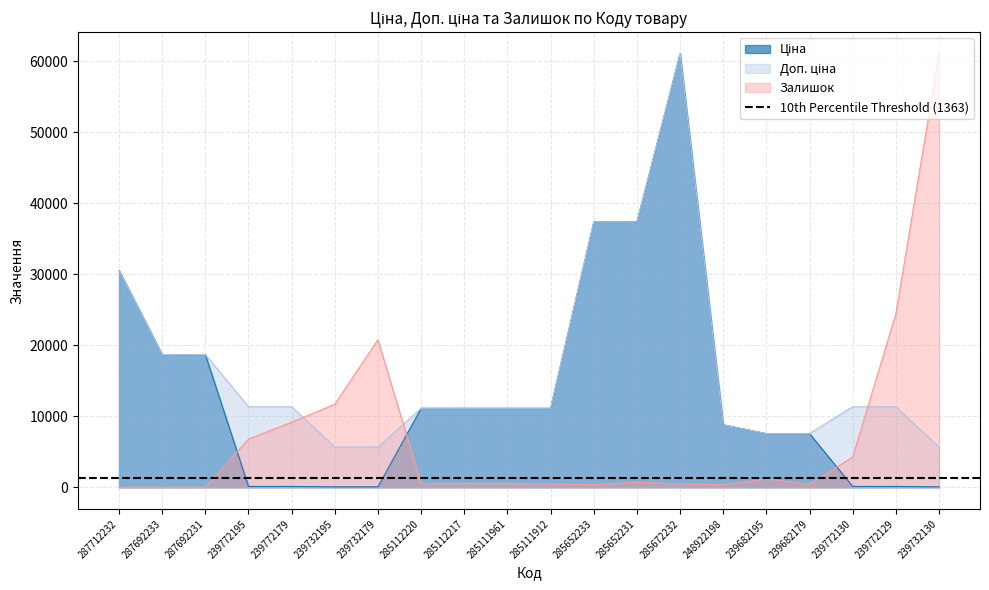

At which category is the sum across all series the highest?

285672232